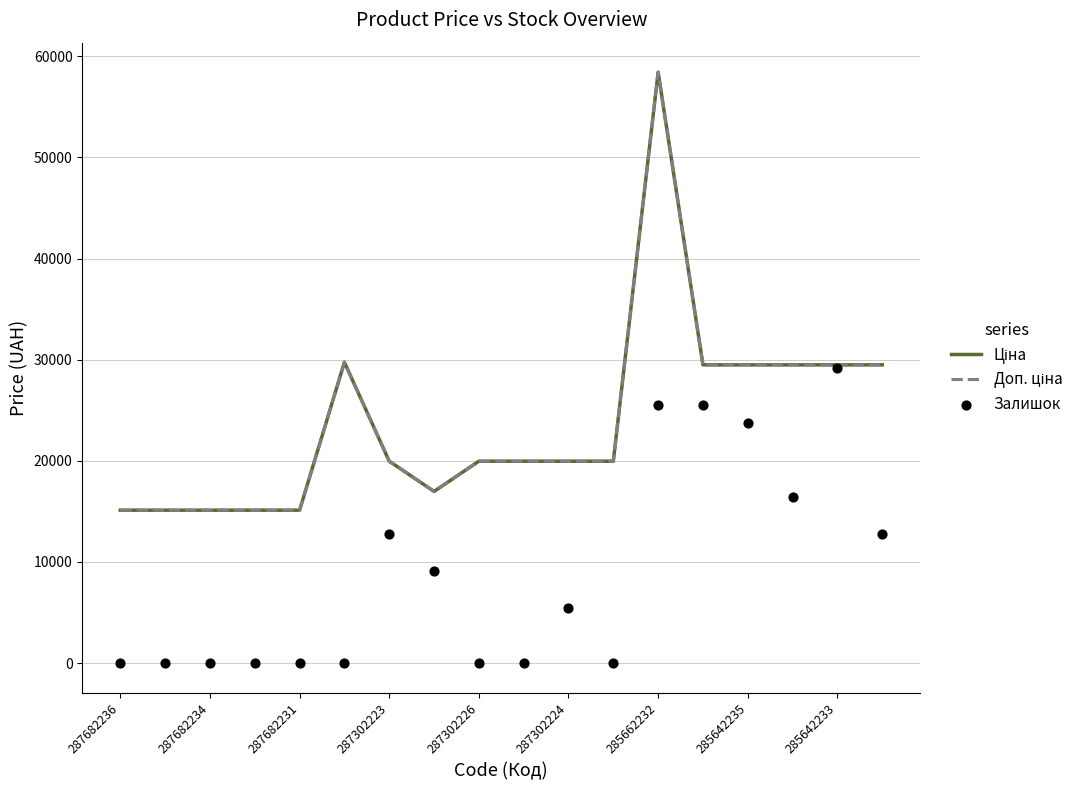

At how many categories does at least one series exceed 21102?

7